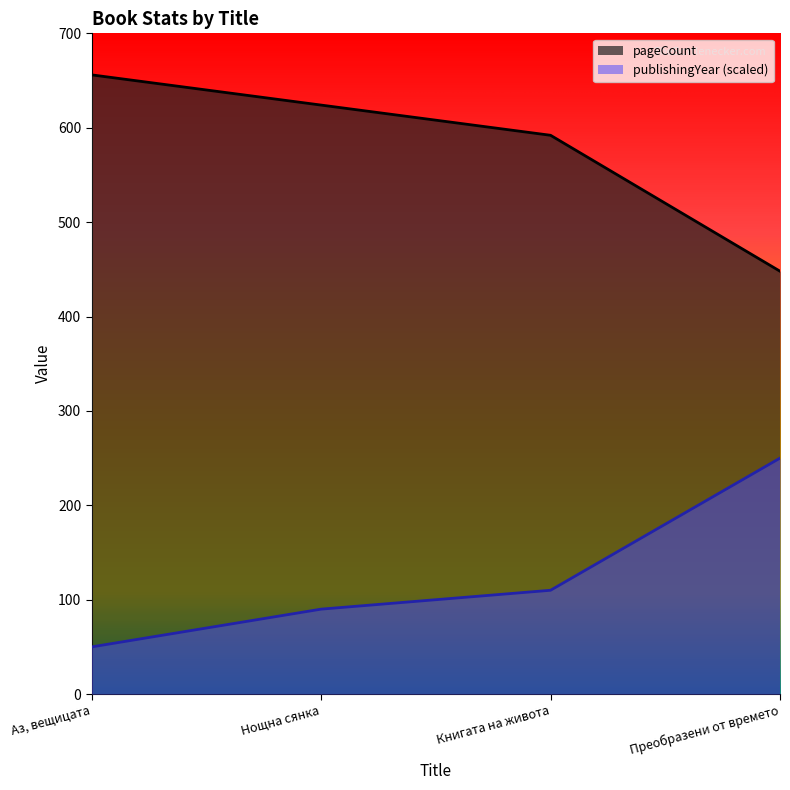

What are all the series names shown in the legend?

pageCount, publishingYear (scaled)